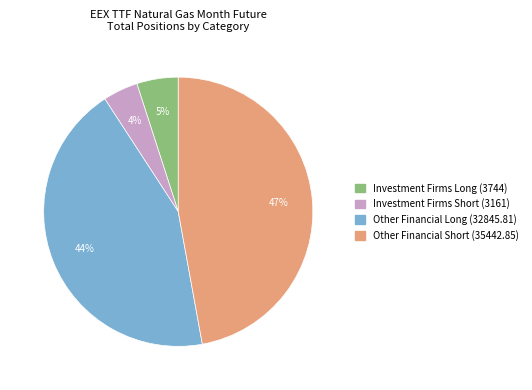

To the nearest percent, what is the difference between the Other Financial Long (32845.81) and Other Financial Short (35442.85) slice percentages?

3%